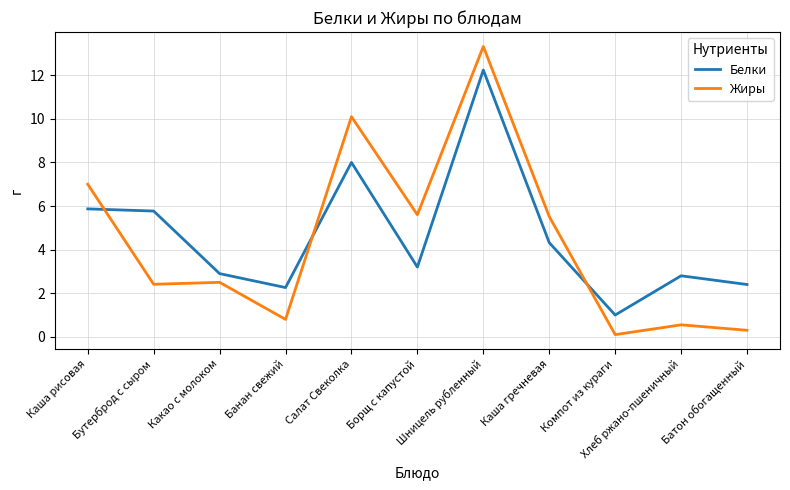

Which series ends up on top after the final intersection of Жиры and Белки?

Белки